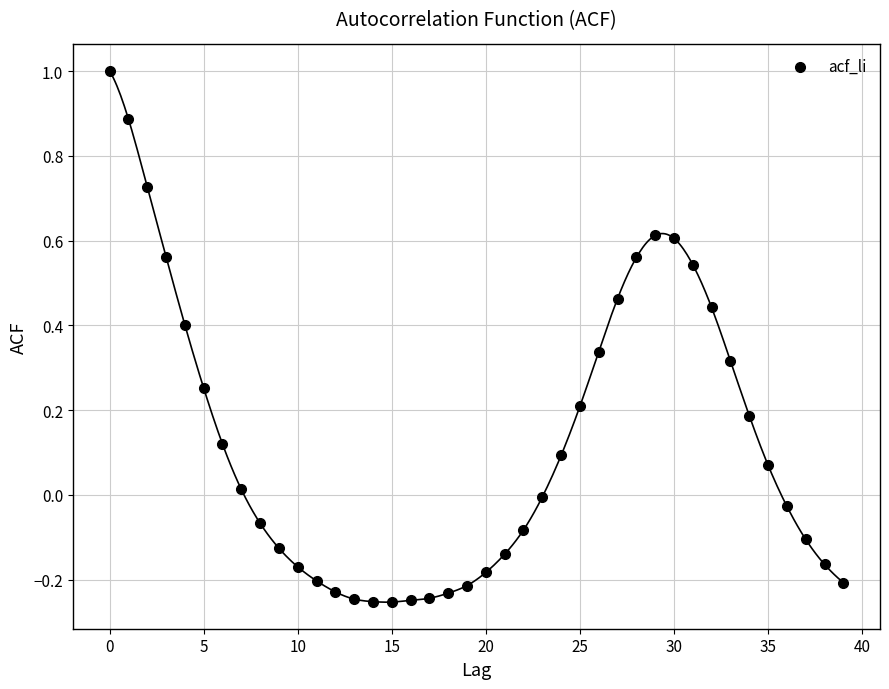

What is the range of Y values (max minus min)?

1.3